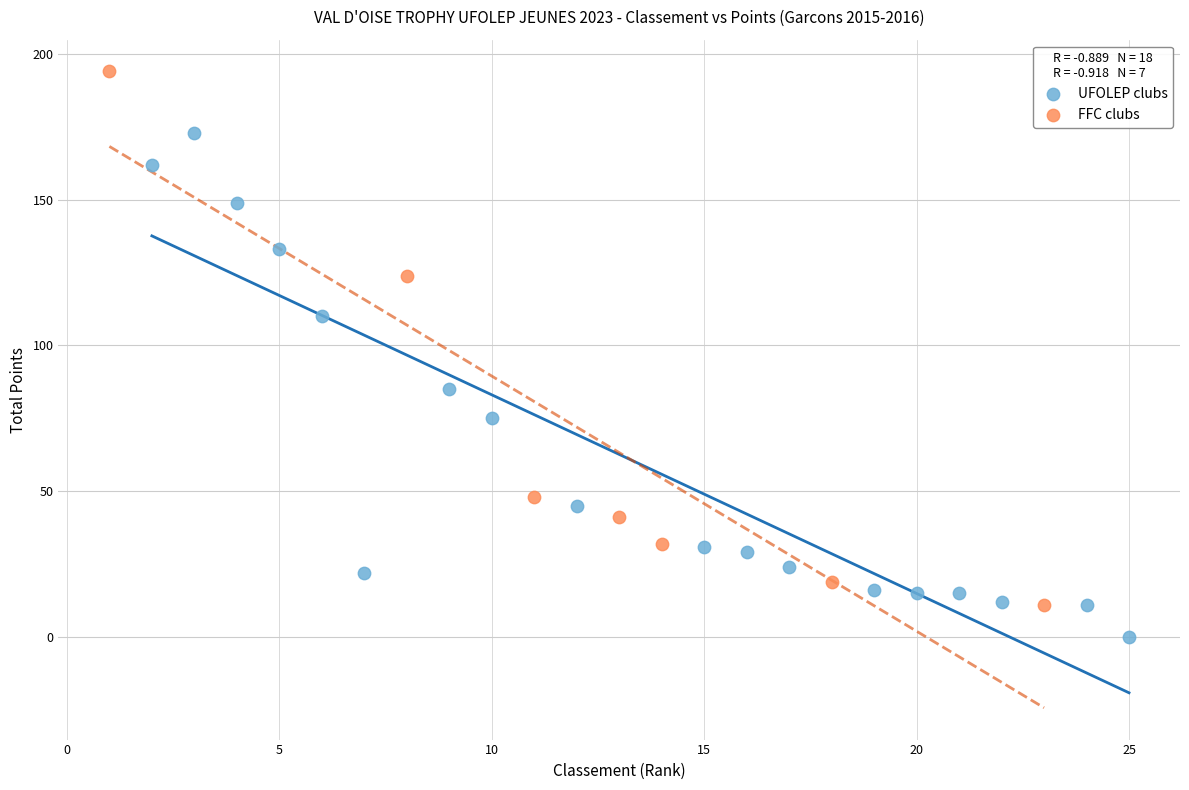

Which series reaches the maximum Y coordinate?

FFC clubs